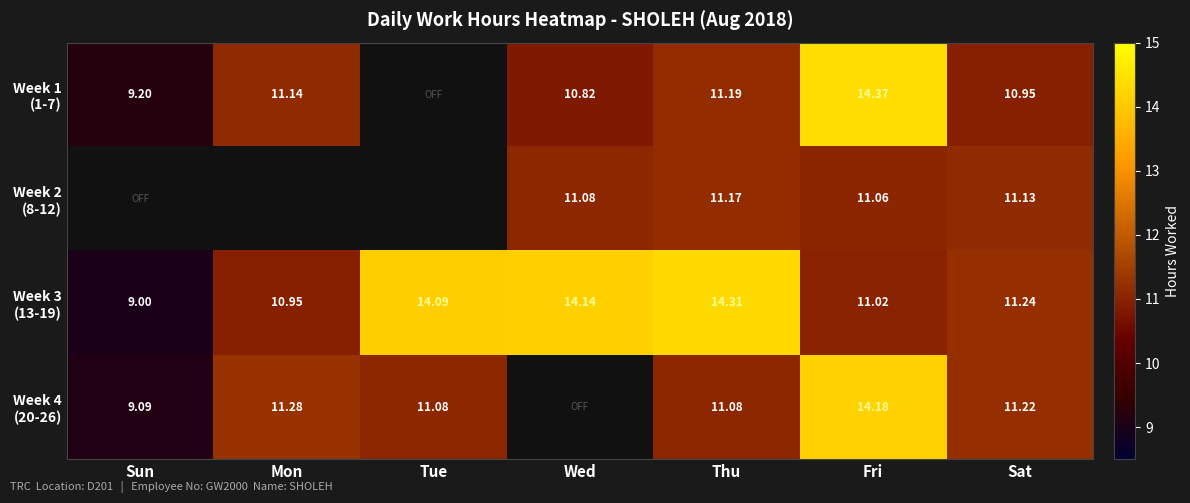

Which label corresponds to the smallest value in the chart?

Sun